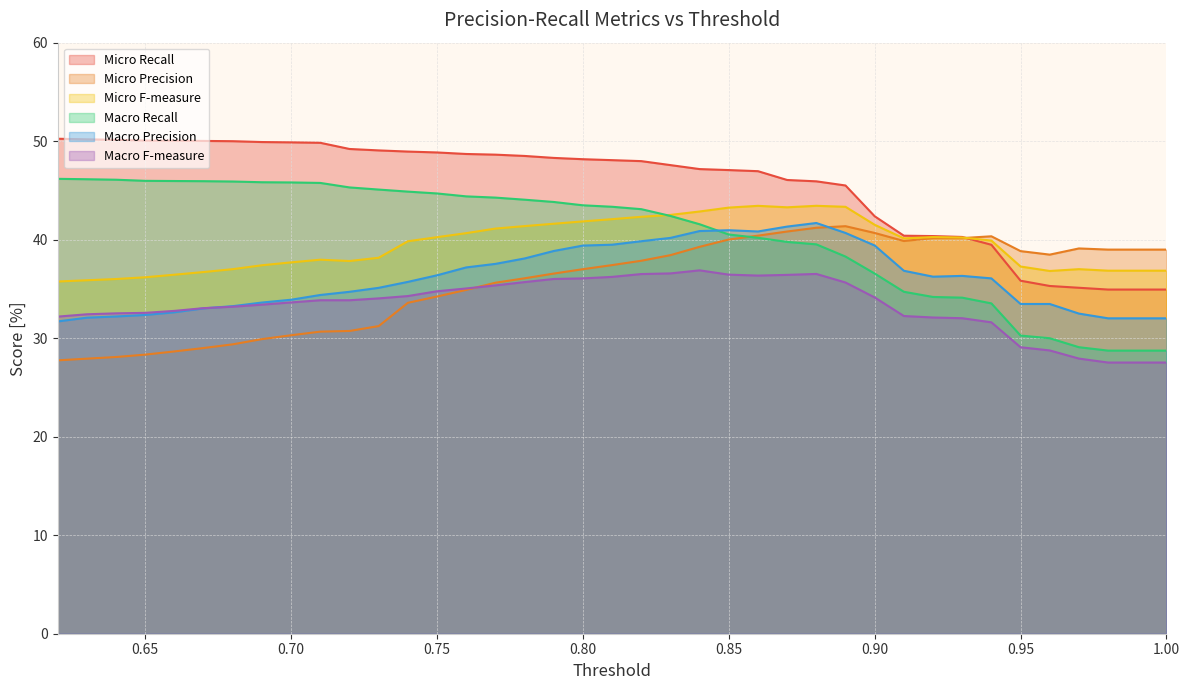

Which series has the largest range (max minus min)?

Macro Recall